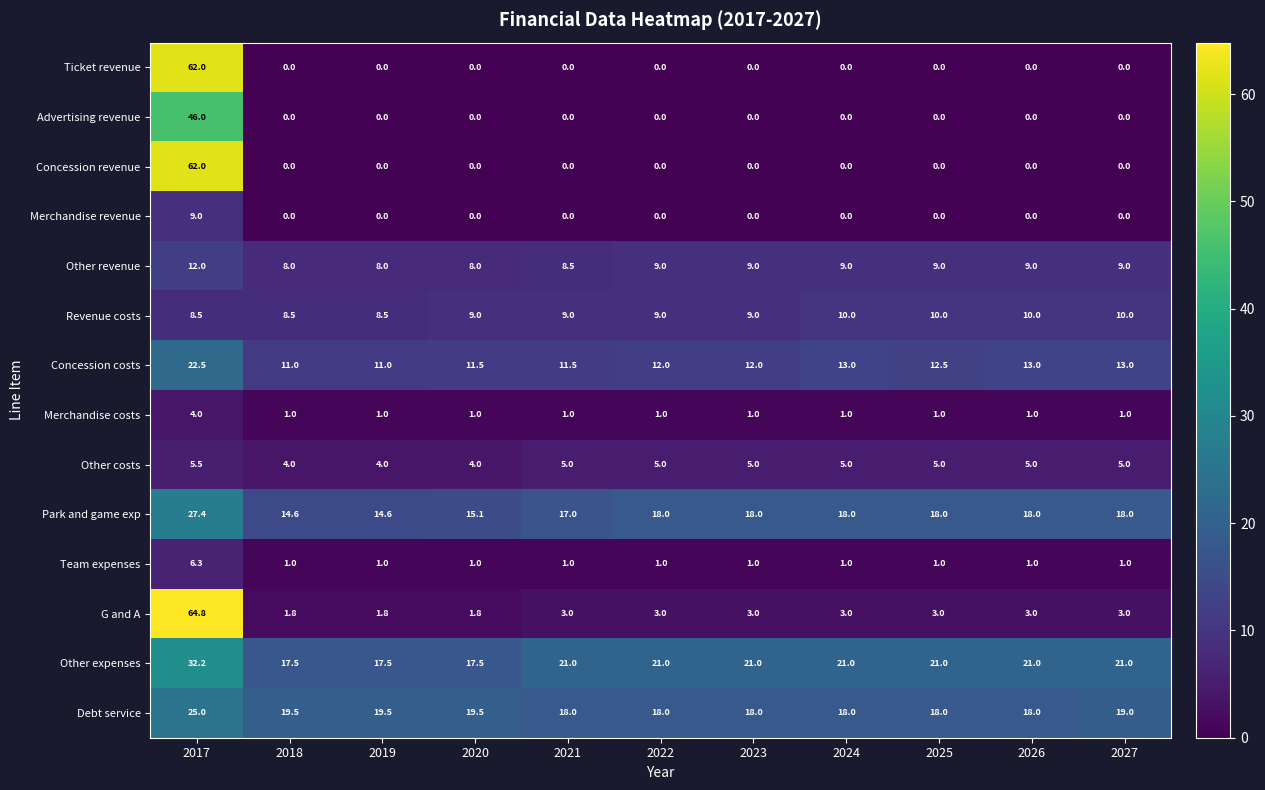

Is it true that Team expenses equals 1.8 at 2018?

False